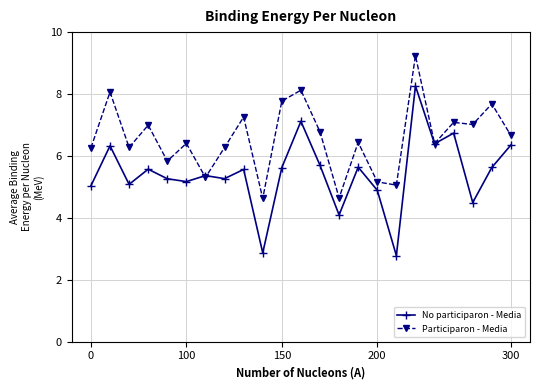

Which series has the largest range (max minus min)?

No participaron - Media